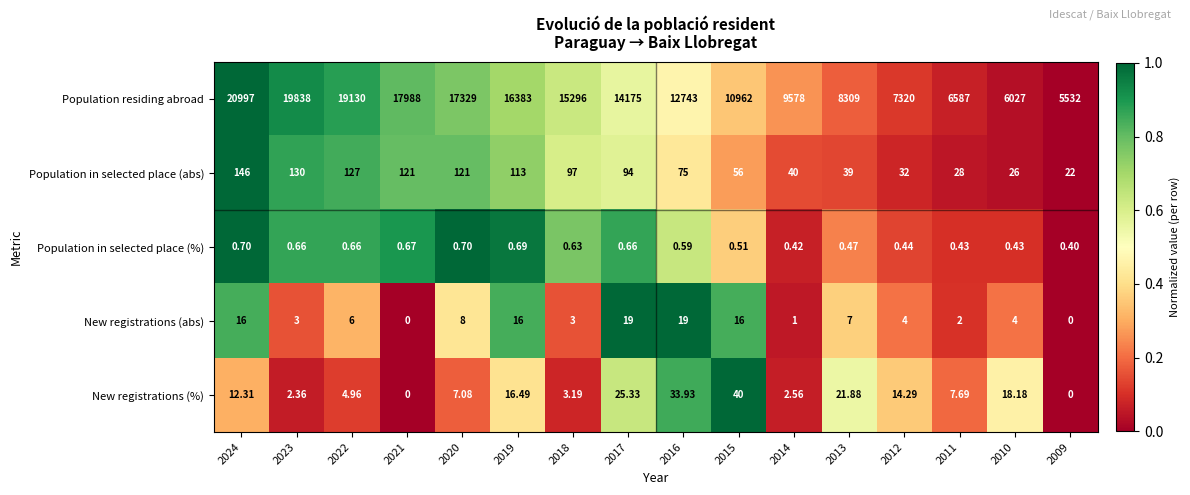

Which series has the largest range (max minus min)?

Population residing abroad